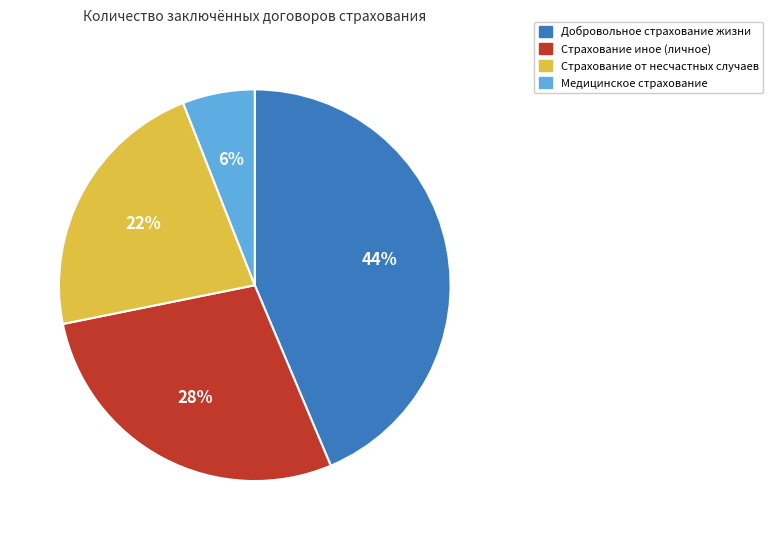

To the nearest percent, what portion does Добровольное страхование жизни represent?

44%